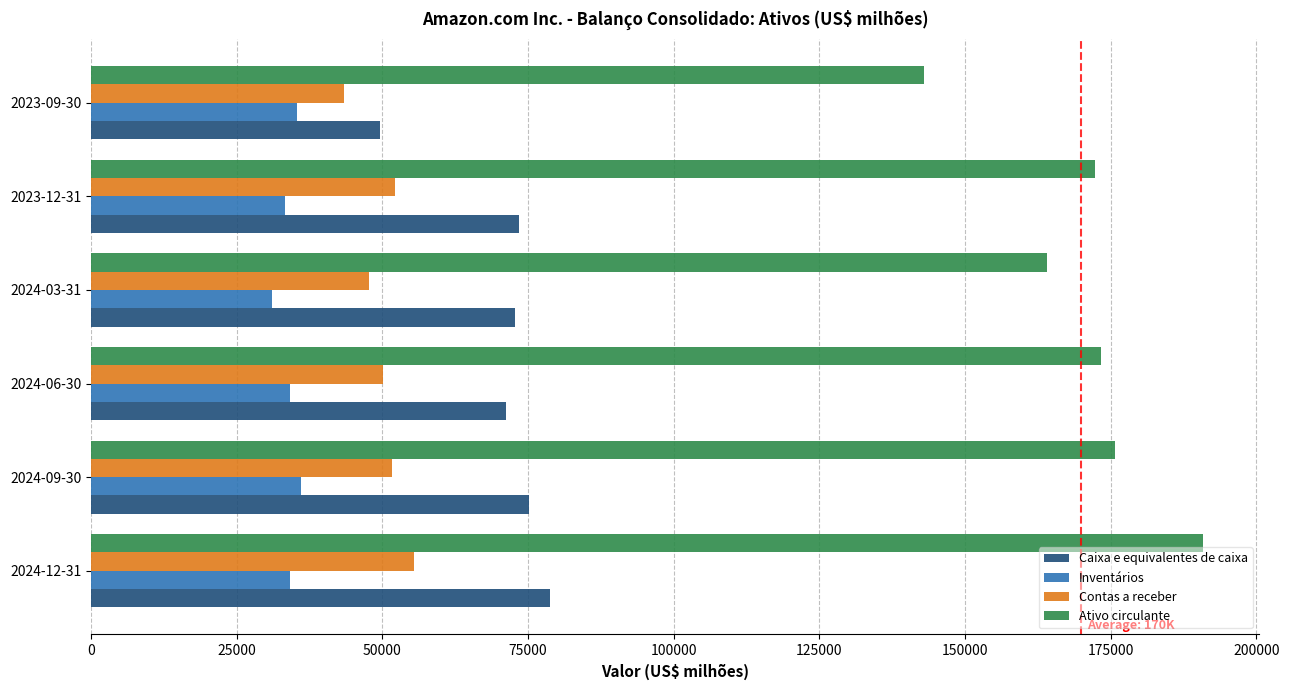

Count the number of categories in the chart.

6